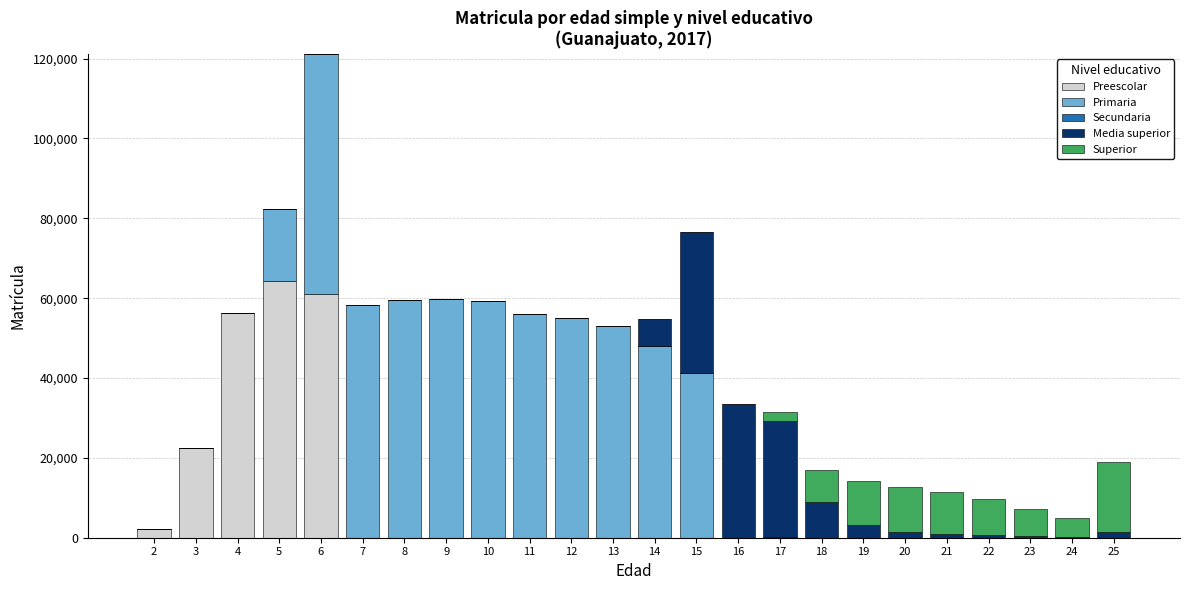

At which category is the sum across all series the highest?

6